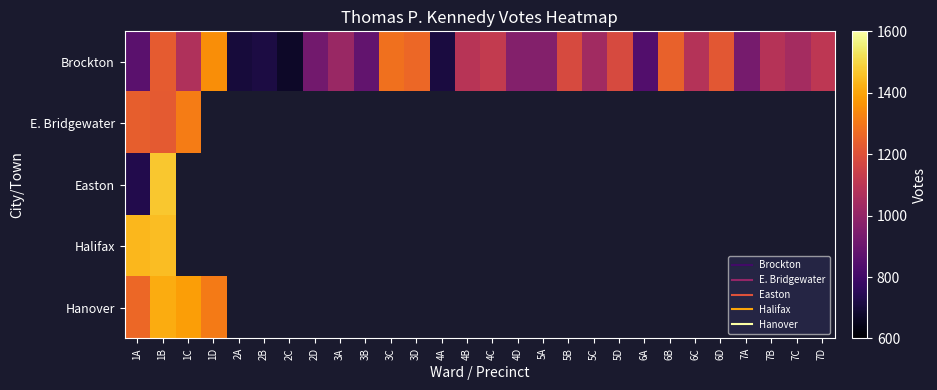

At how many categories does at least one series exceed 797?

24